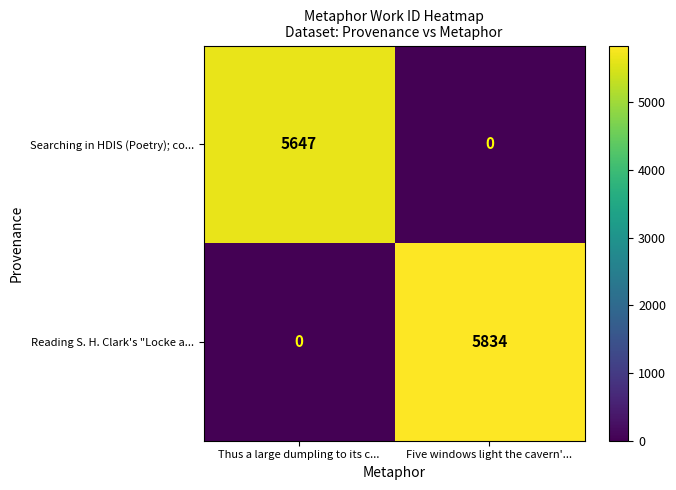

Reading left to right, what are all the values shown in this chart?

Searching in HDIS (Poetry); co...: 5647	0
Reading S. H. Clark's "Locke a...: 0	5834